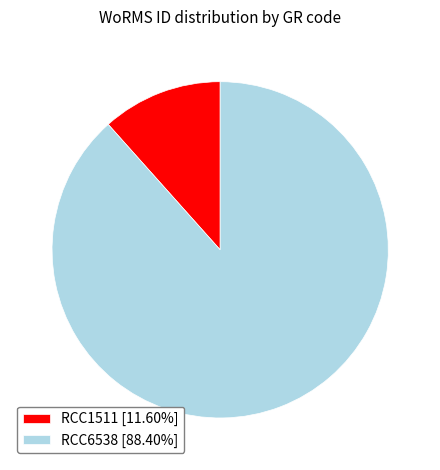

Between RCC1511 and RCC6538, which is larger?

RCC6538